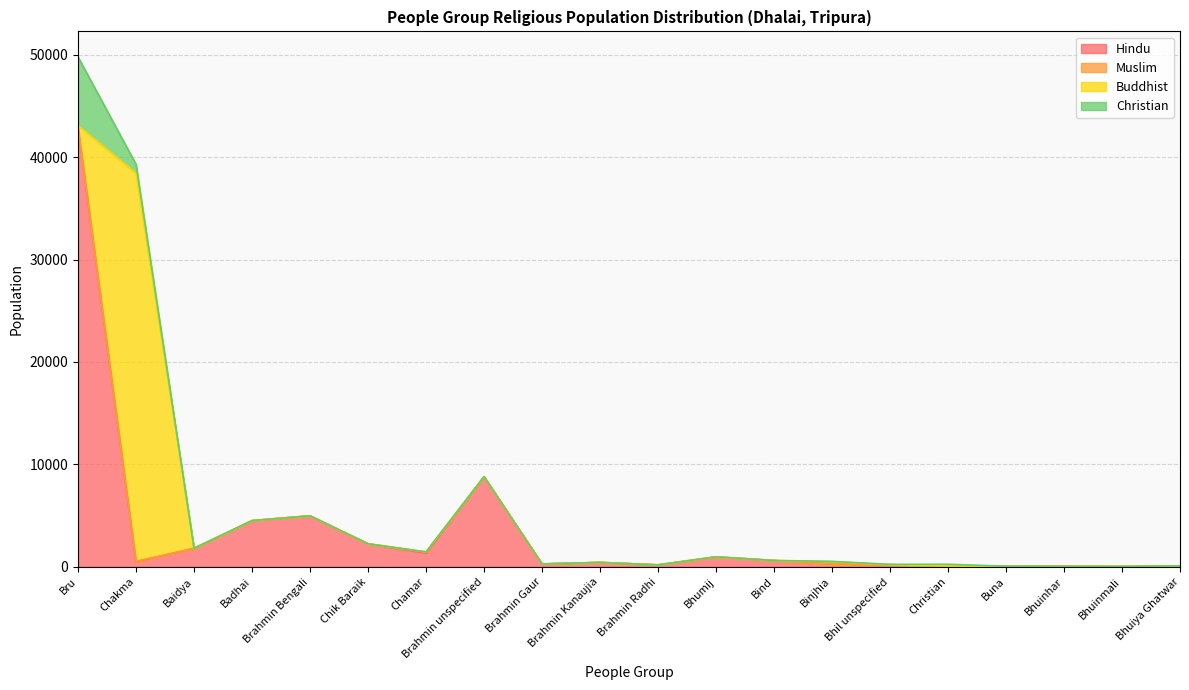

What is the difference between the highest and lowest values at Binjhia?

250